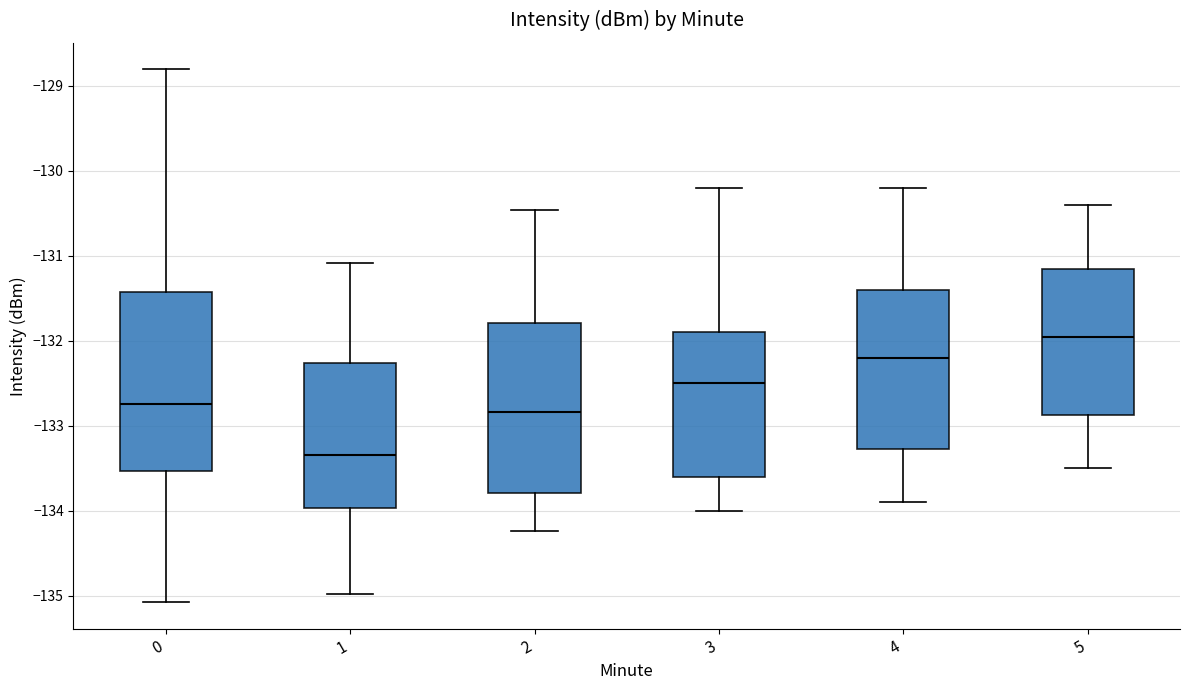

Reading left to right, transcribe this box plot: for each box, give where its median line is, the range the box spans, and where its two whiskers end, as read against the y-axis. The values are not printed on the chart, so give them approximately, as read against the axis.

0: median -132.7, box -133.5 to -131.4, whiskers -135.1 to -128.8
1: median -133.3, box -134.0 to -132.3, whiskers -135.0 to -131.1
2: median -132.8, box -133.8 to -131.8, whiskers -134.2 to -130.5
3: median -132.5, box -133.6 to -131.9, whiskers -134.0 to -130.2
4: median -132.2, box -133.3 to -131.4, whiskers -133.9 to -130.2
5: median -131.9, box -132.9 to -131.1, whiskers -133.5 to -130.4